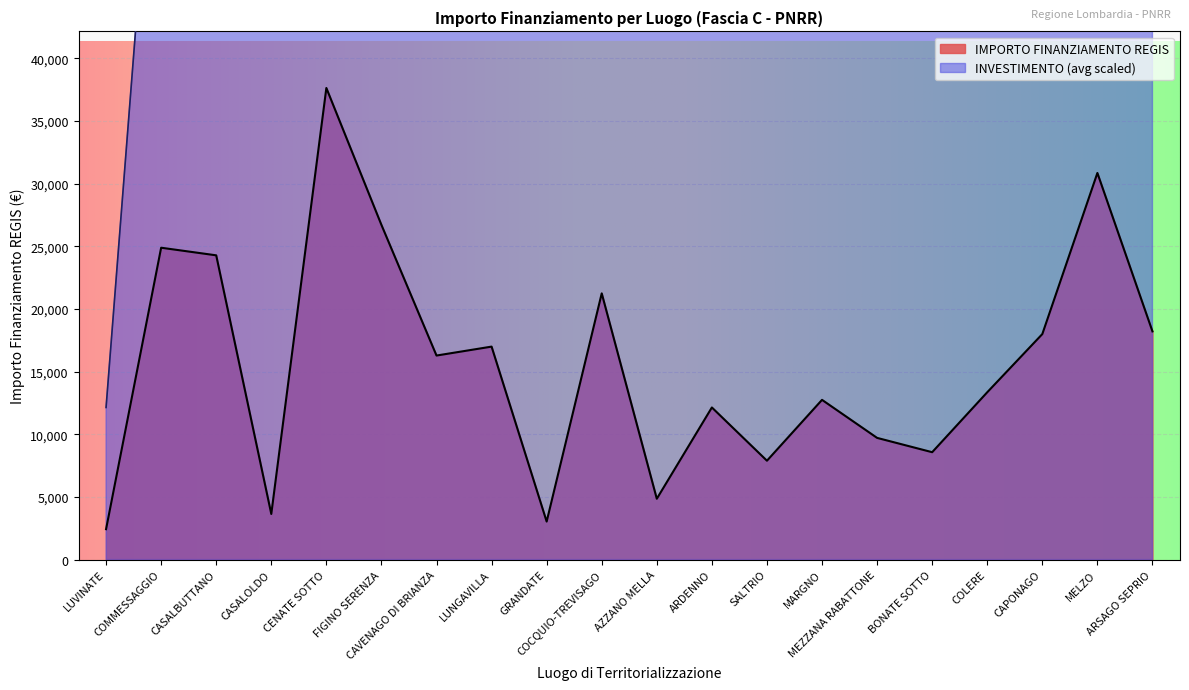

Is it true that the value at MELZO is 30852?

True